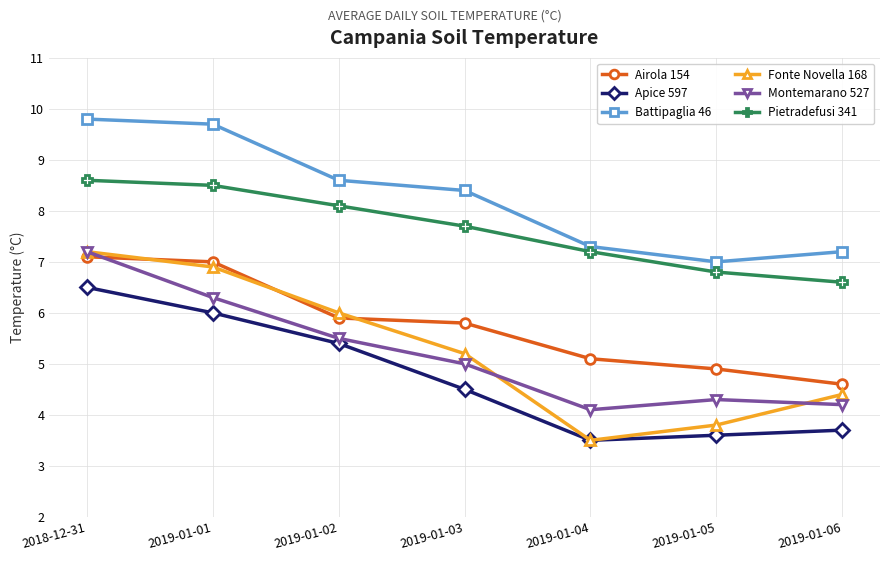

What is the sum of the Pietradefusi 341 values at 2019-01-02 and 2019-01-04?

15.3